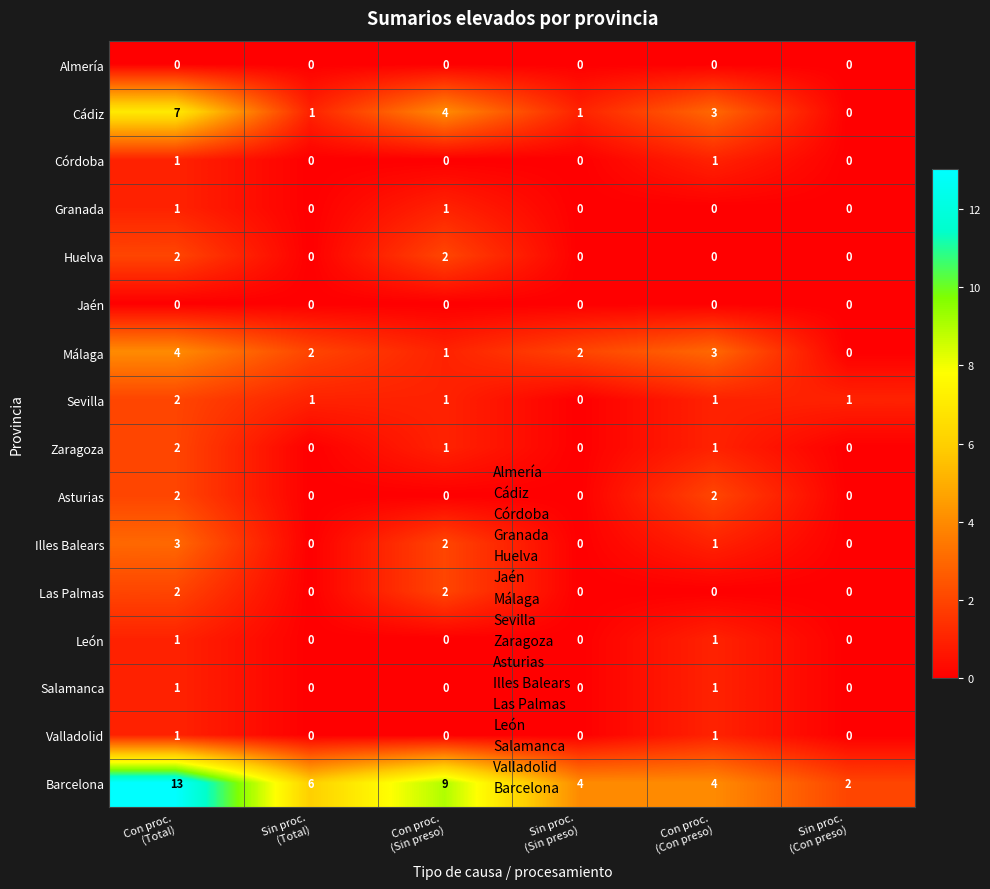

At how many categories does at least one series exceed 1?

6